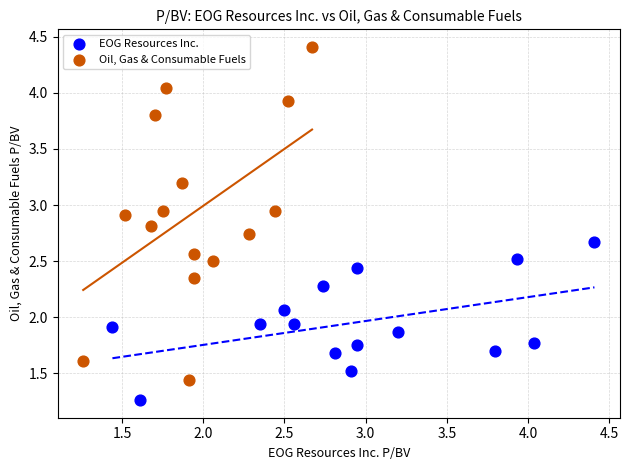

Which series has the largest Y range (max minus min)?

Oil, Gas & Consumable Fuels